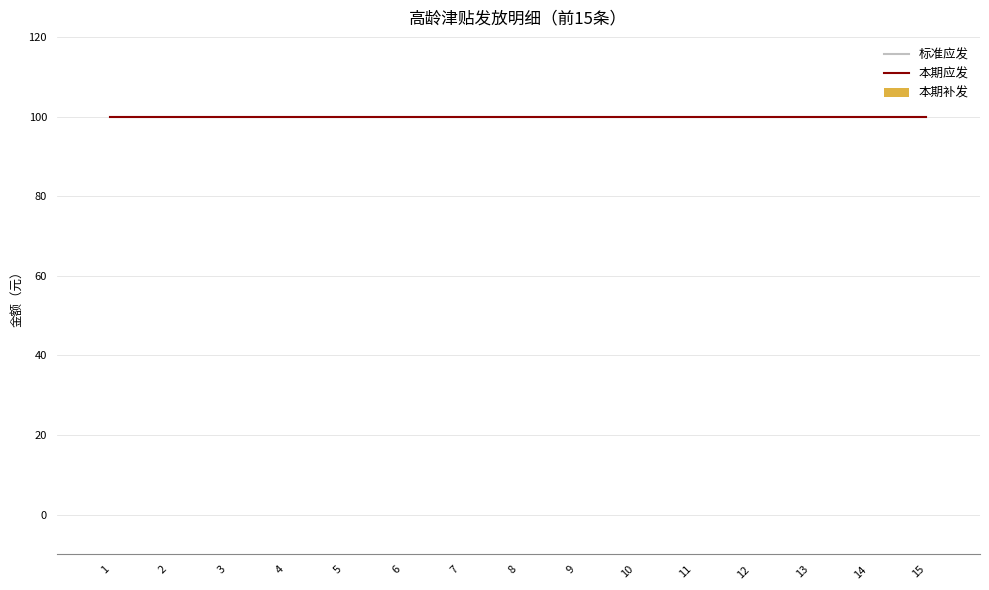

What is the difference between the highest and lowest values at 13?

100